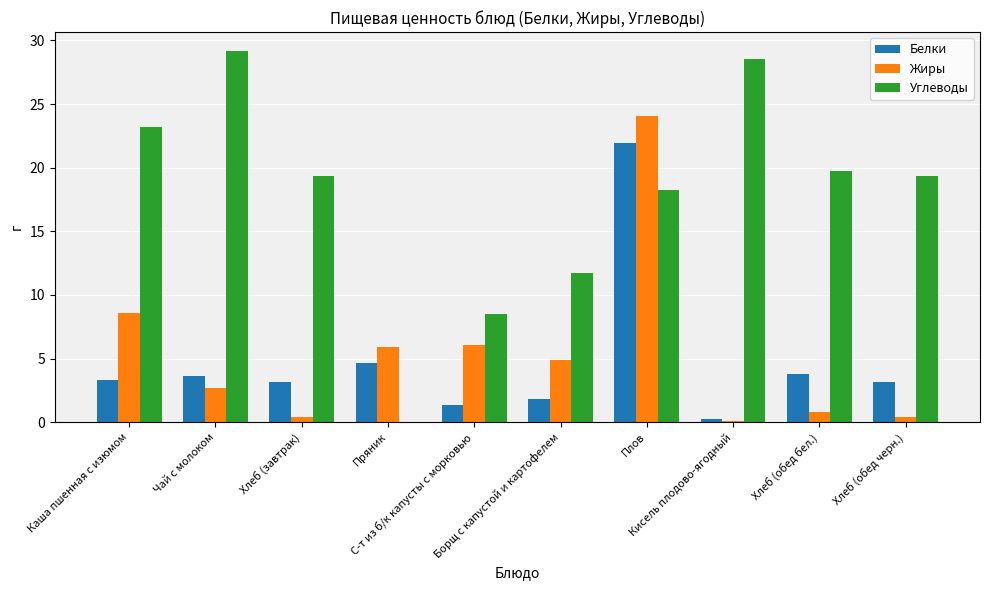

What is the greatest value displayed?

29.2